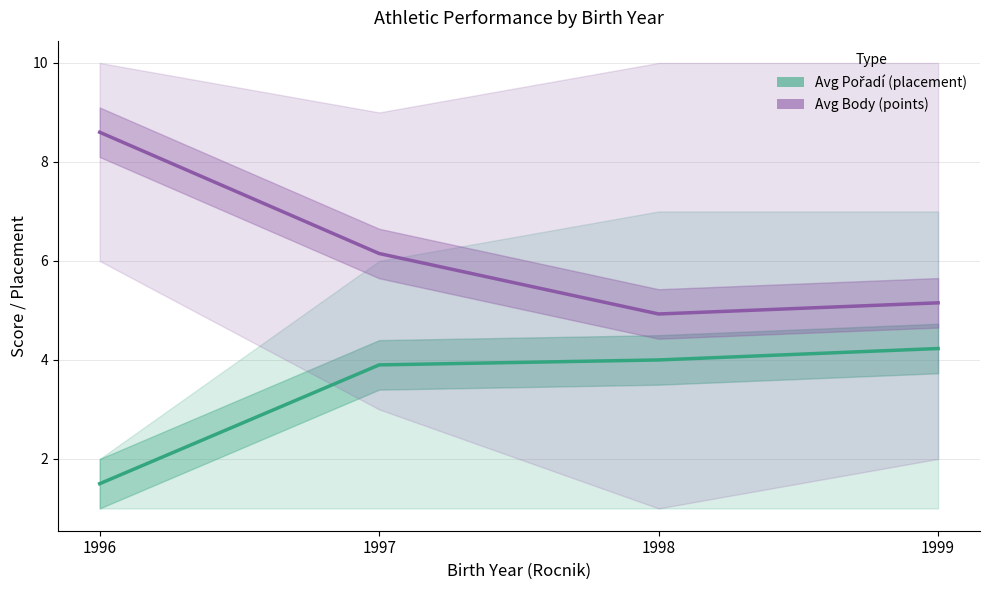

What is the sum of all Avg Pořadí (placement) values?

13.6